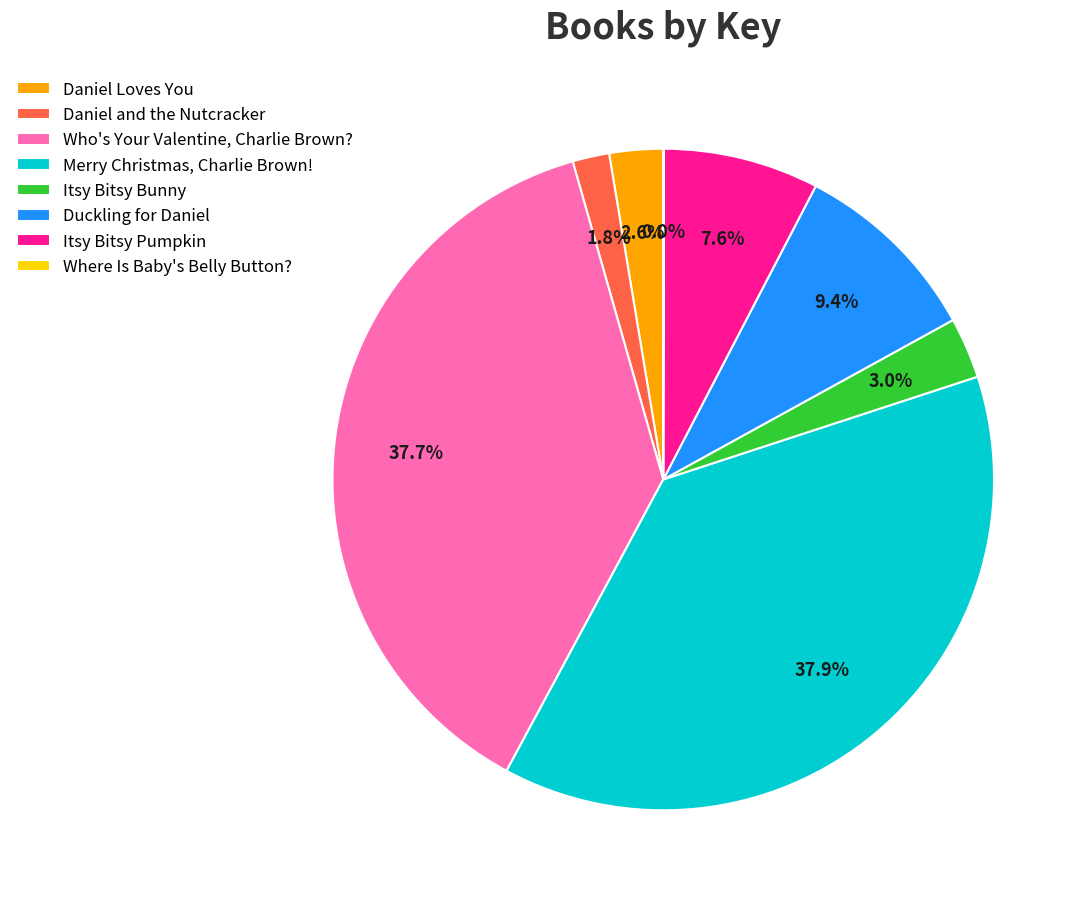

Does any single category account for the majority?

No